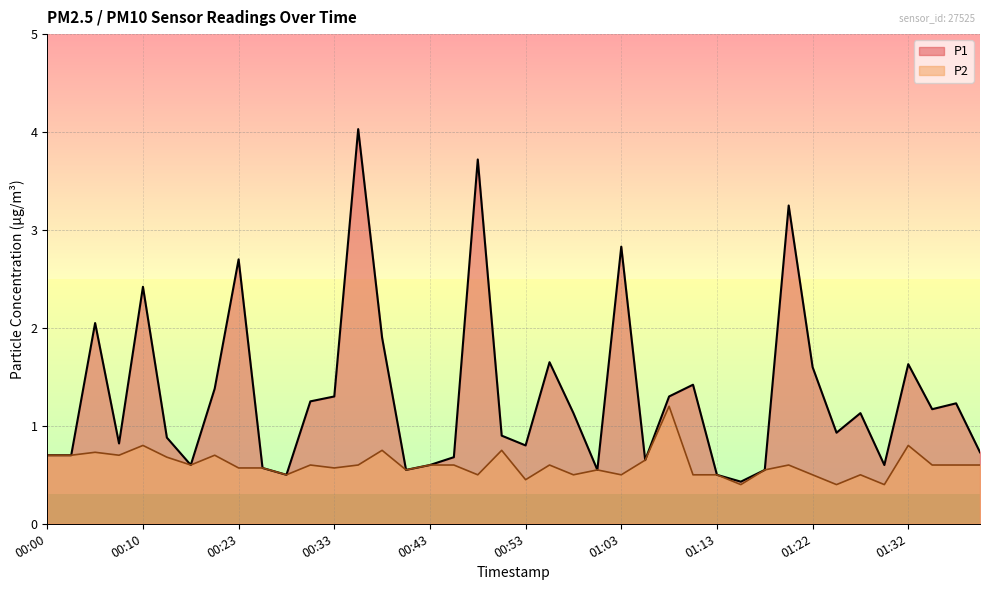

The value of P2 at 00:48 is 0.5. True or false?

True